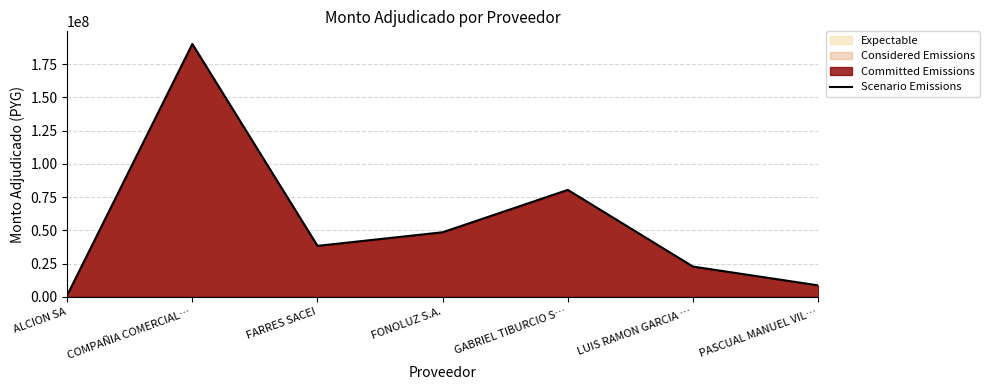

At which category does the data reach its first local peak?

COMPAÑIA COMERCIAL…